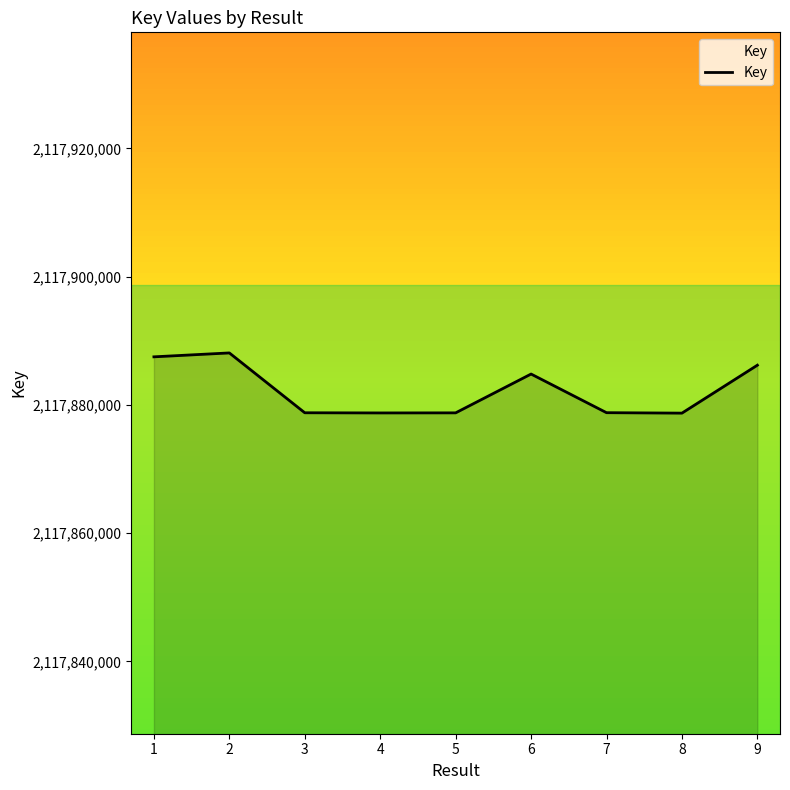

What is the difference between the second highest and minimum values?

8780